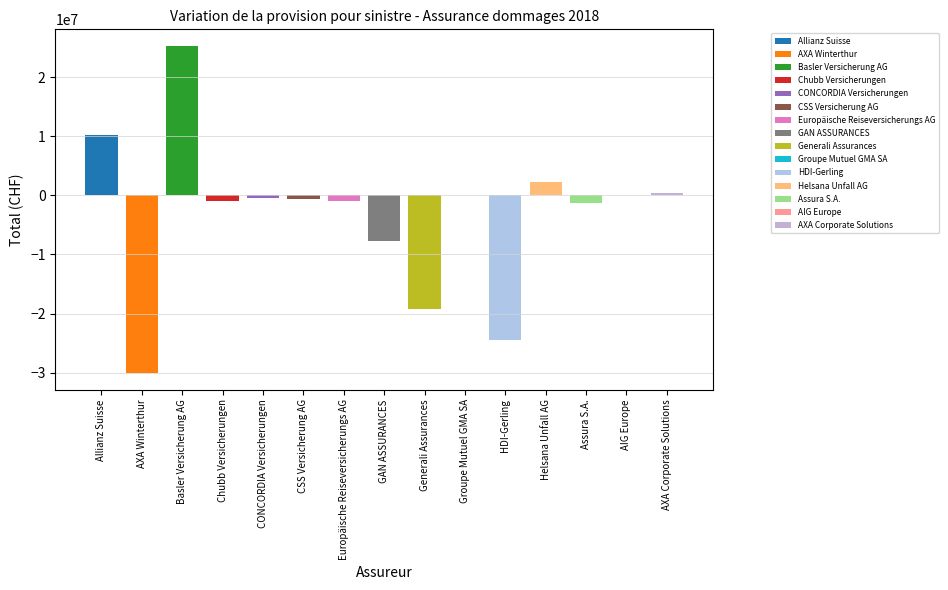

Reading left to right, extract all data points from this chart.

10152472	-30104295	25354190	-1024040	-377828	-602000	-905979	-7713699	-19217217	-3344	-24448060	2198151	-1364810	133761	427944